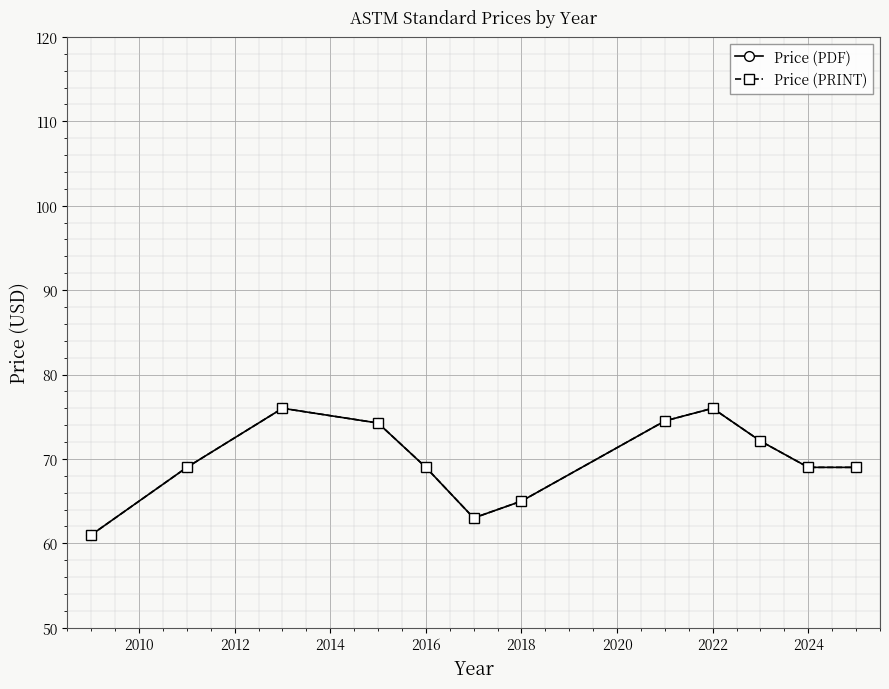

Does the chart have visible grid lines?

Yes